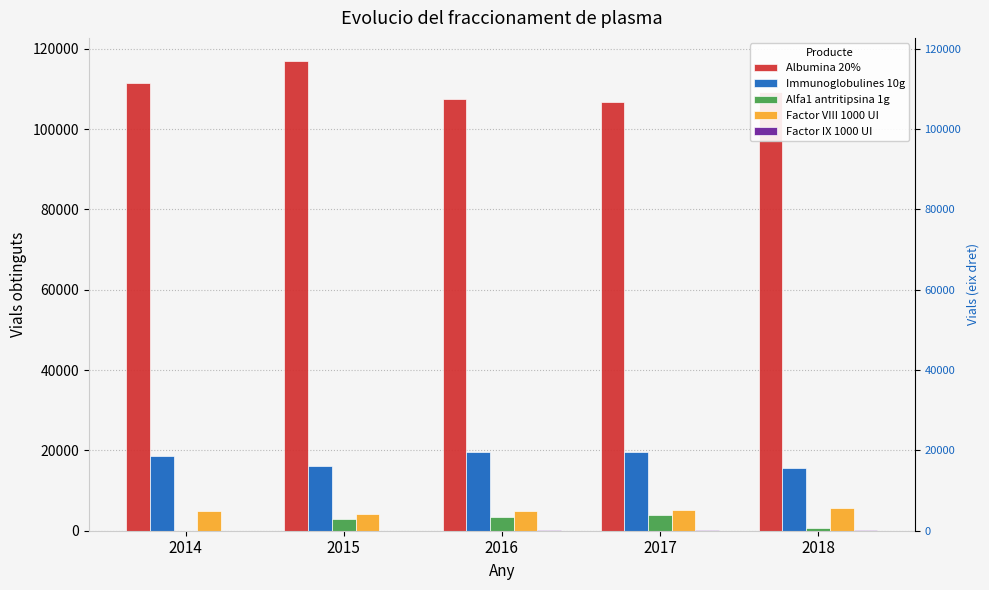

List the labels in order of Factor VIII 1000 UI value, largest first.

2018, 2017, 2014, 2016, 2015